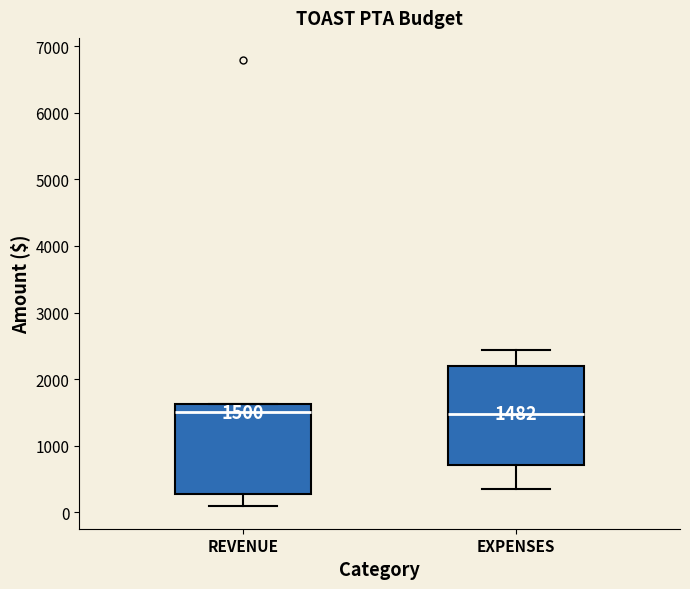

Which box is the tallest, from its lower edge to its upper edge?

EXPENSES